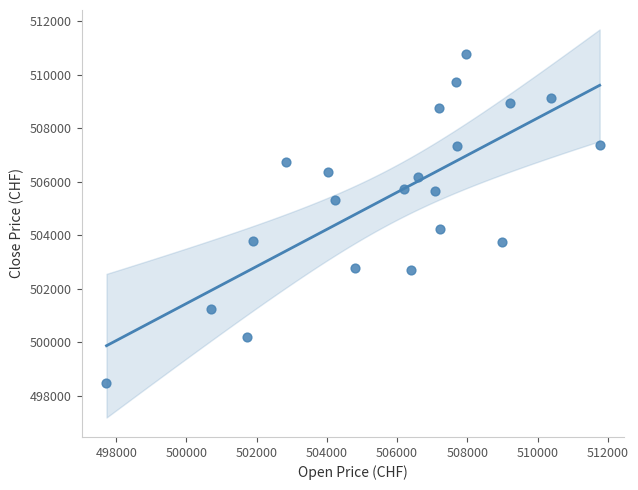

What Y value in the scatter plot is closest to 504626?

504251